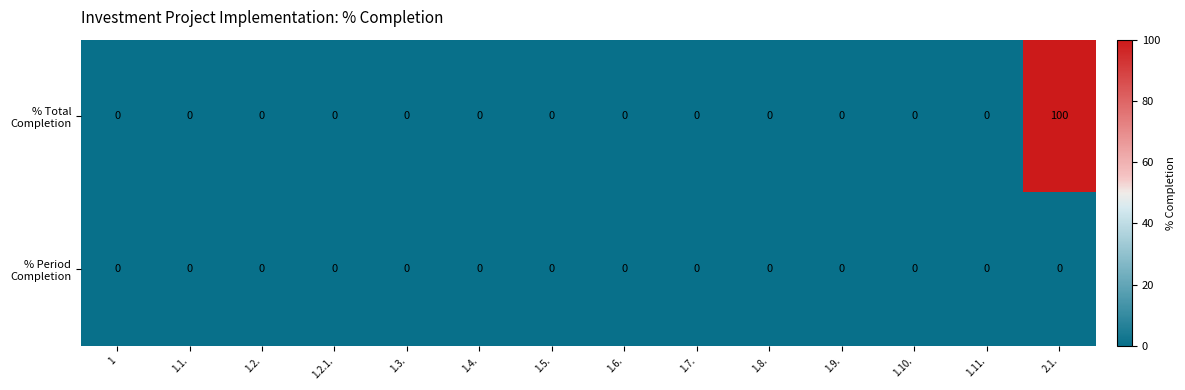

At which category does the chart reach its peak across all series?

2.1.